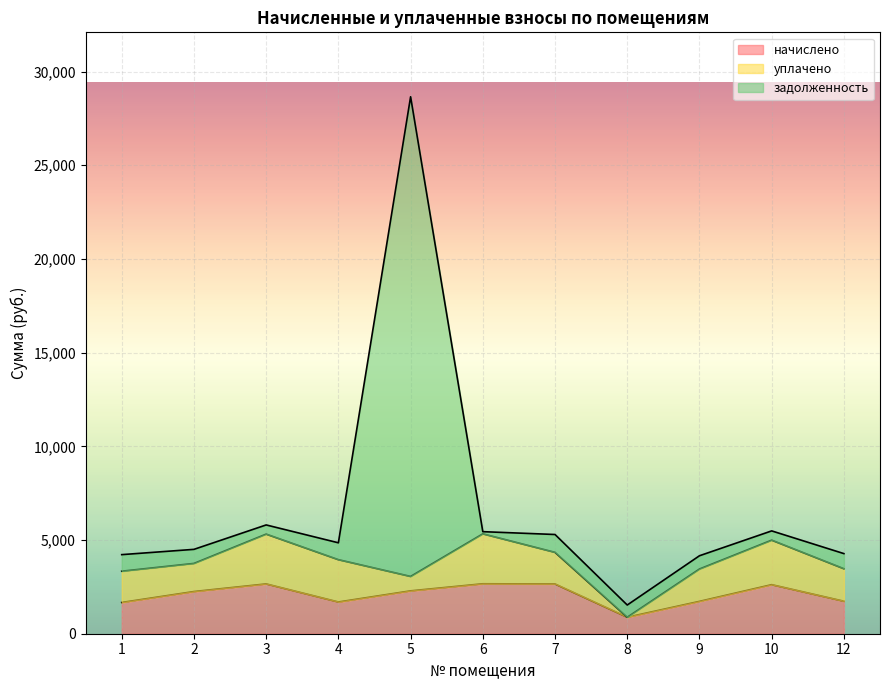

The задолженность series shows 28651.7 at 5. True or false?

True